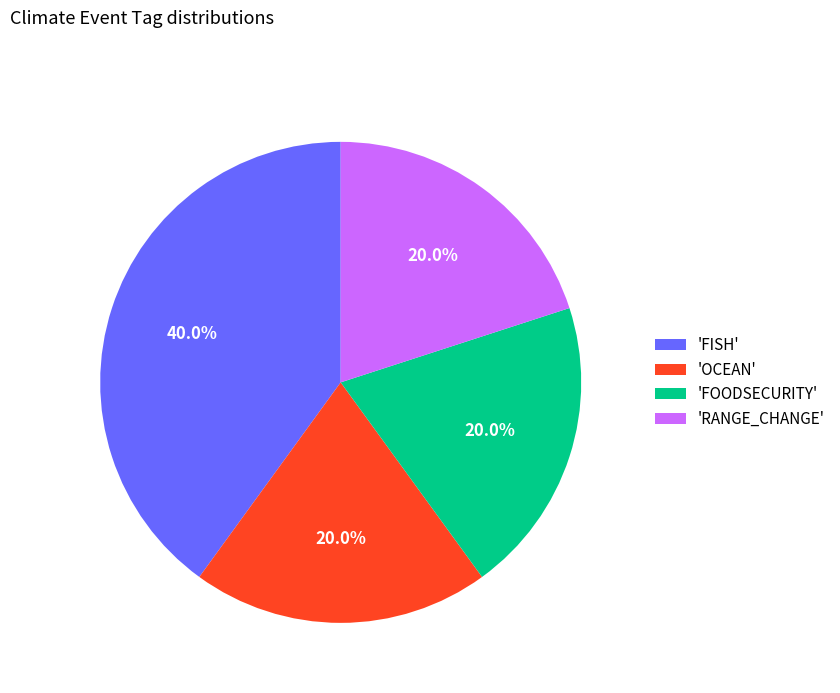

Which has a higher value, 'FOODSECURITY' or 'FISH'?

'FISH'